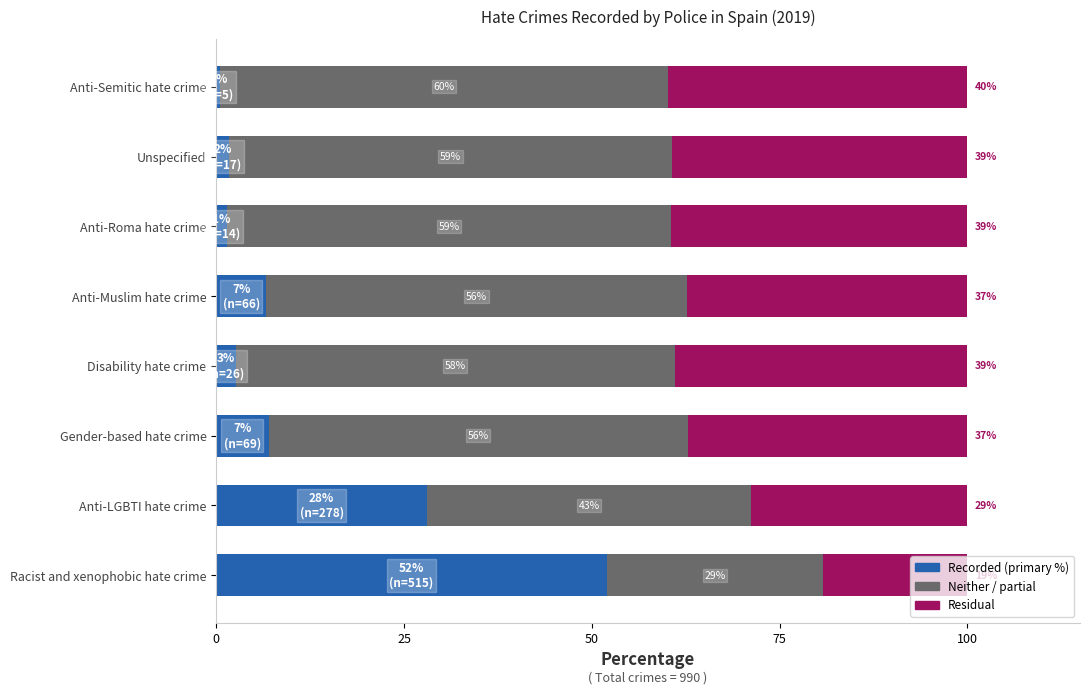

What is the total value across all series at Racist and xenophobic hate crime?

100.0